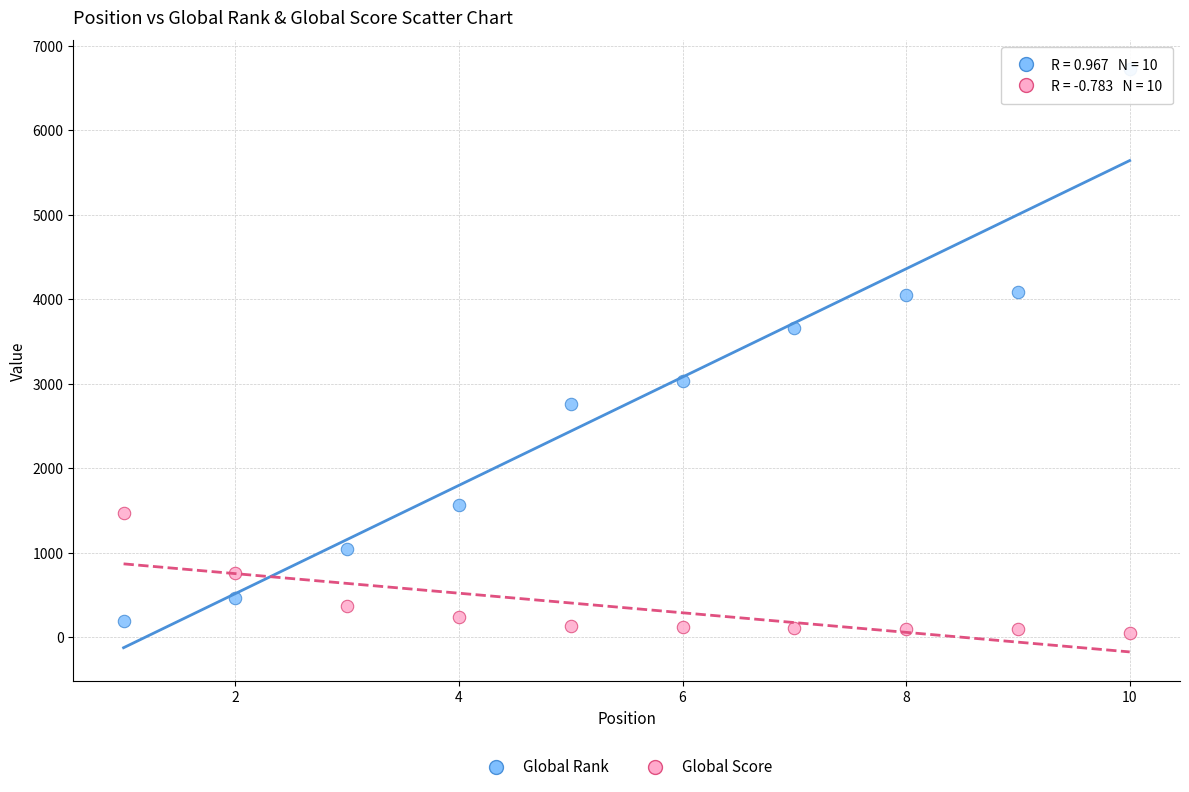

Across all data points, what is the range of Y values (max minus min)?

6670